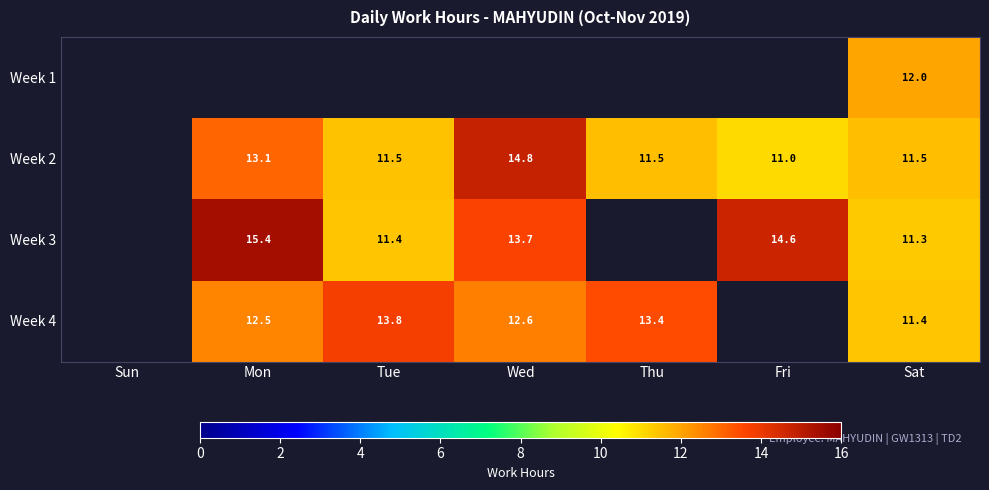

Is the value of Week 1 at Sat greater than the value of Week 2 at Thu?

Yes